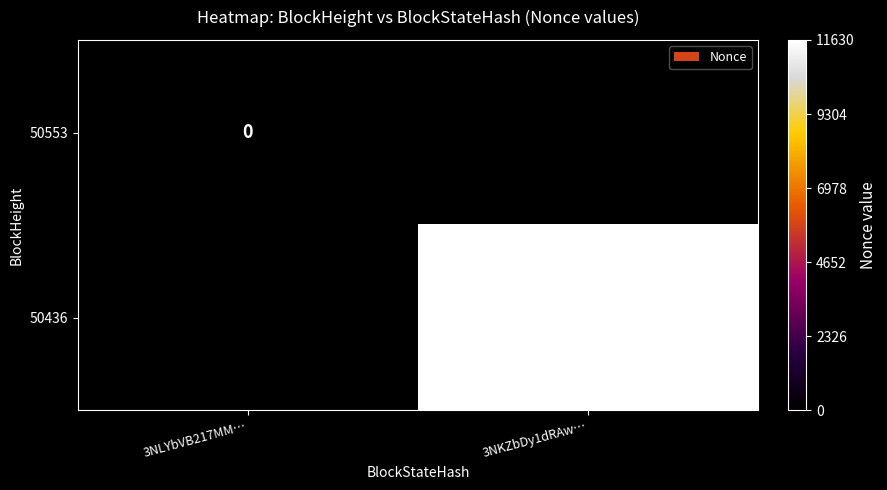

Rank the series by their maximum value, from lowest to highest.

50553, 50436